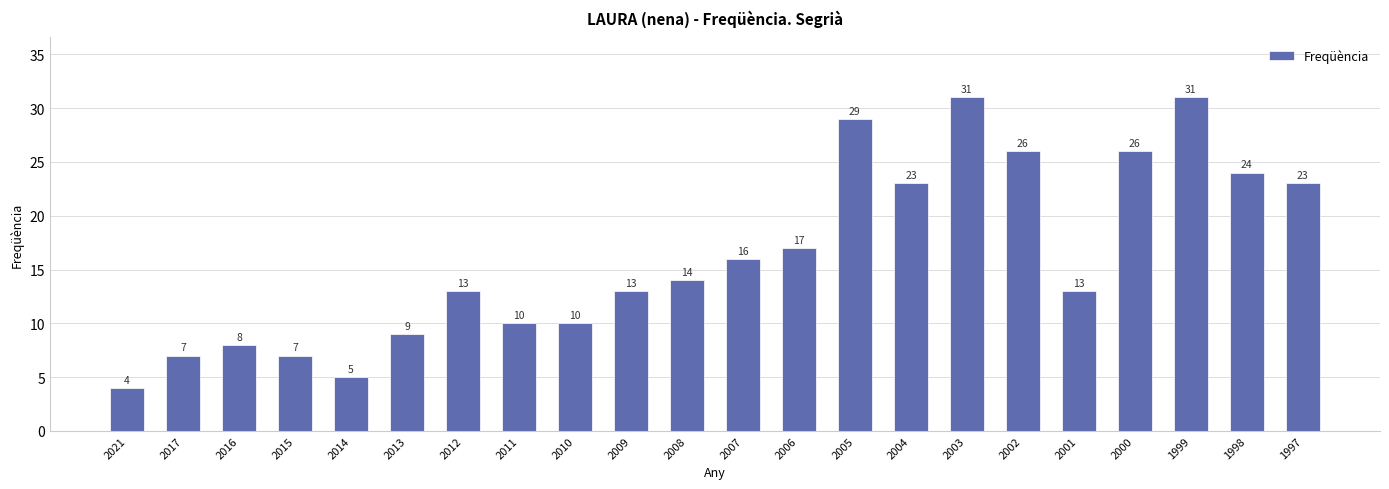

What value does the data have at 1997, to the nearest 10?

20